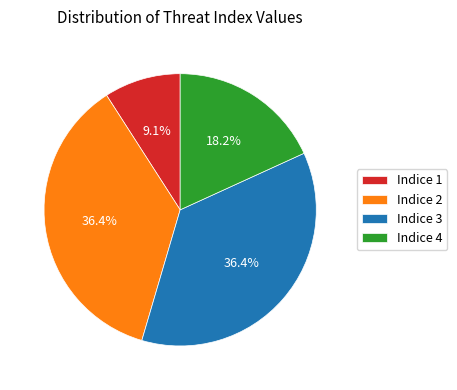

What percentage do Indice 3 and Indice 1 together represent?

45.5%